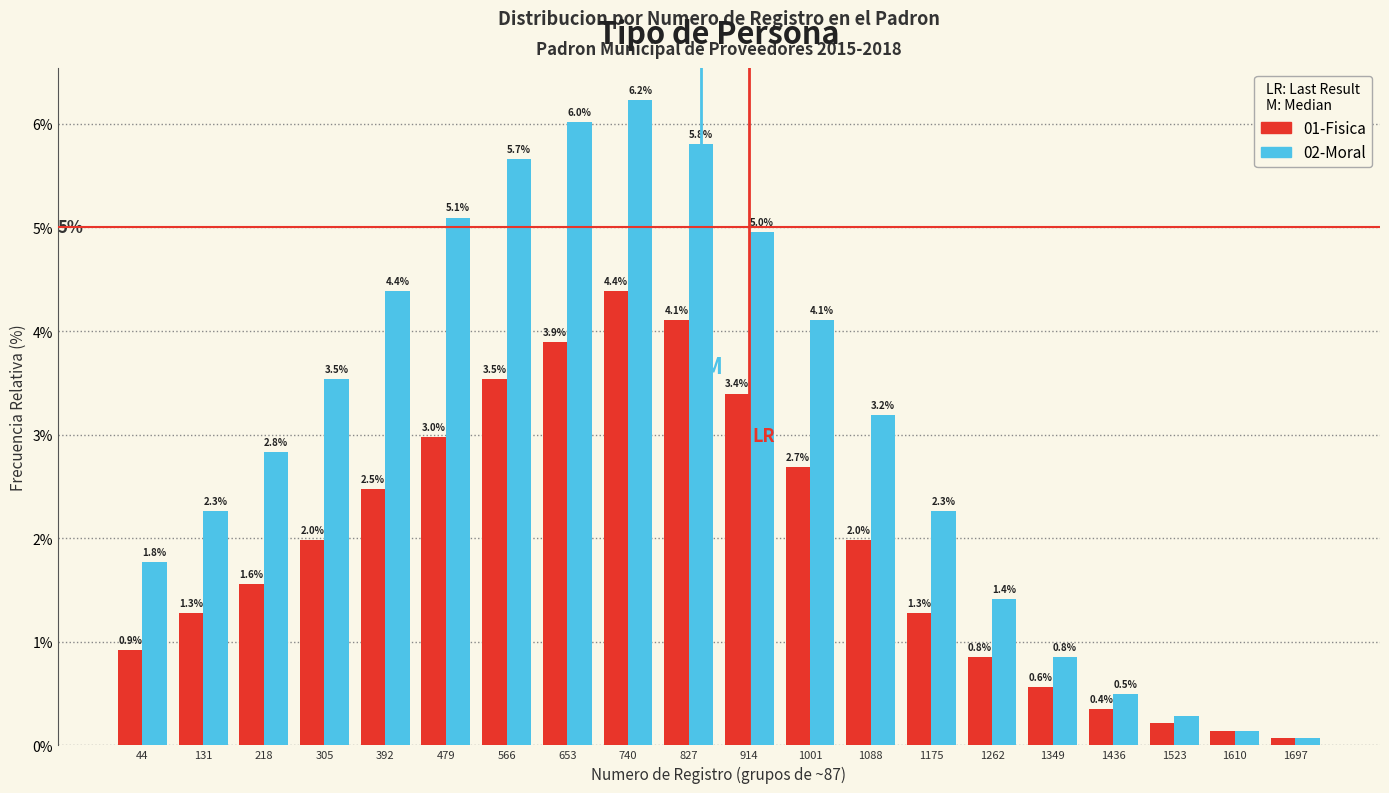

At which label does 01-Fisica first exceed 1?

131